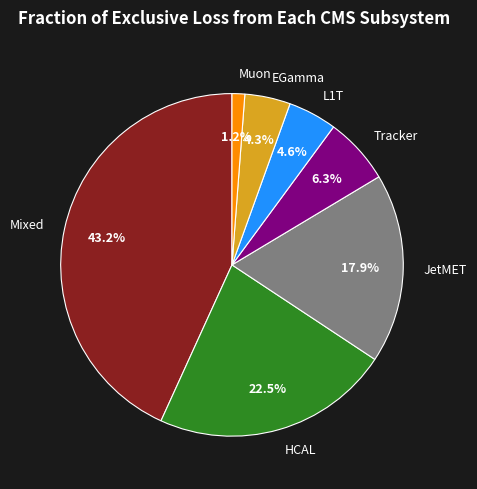

To the nearest percent, what is the average slice percentage?

14%